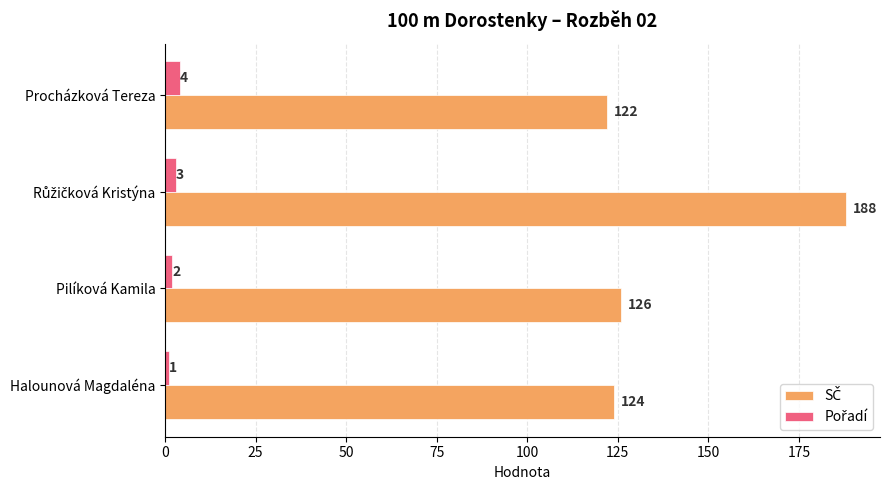

What is the total value across all series at Pilíková Kamila?

128